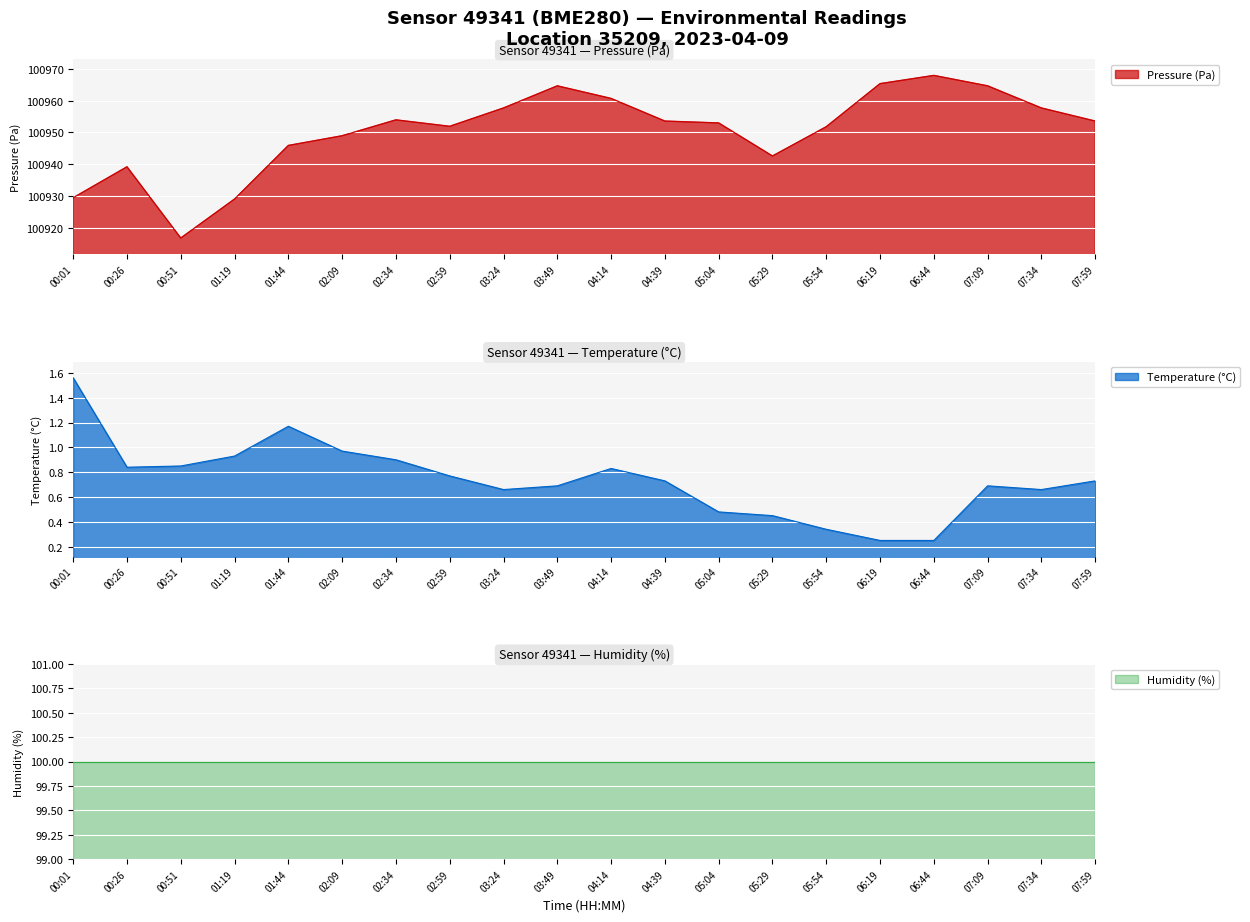

What is the sum of the Temperature (°C) values at 01:19 and 06:44?

1.2